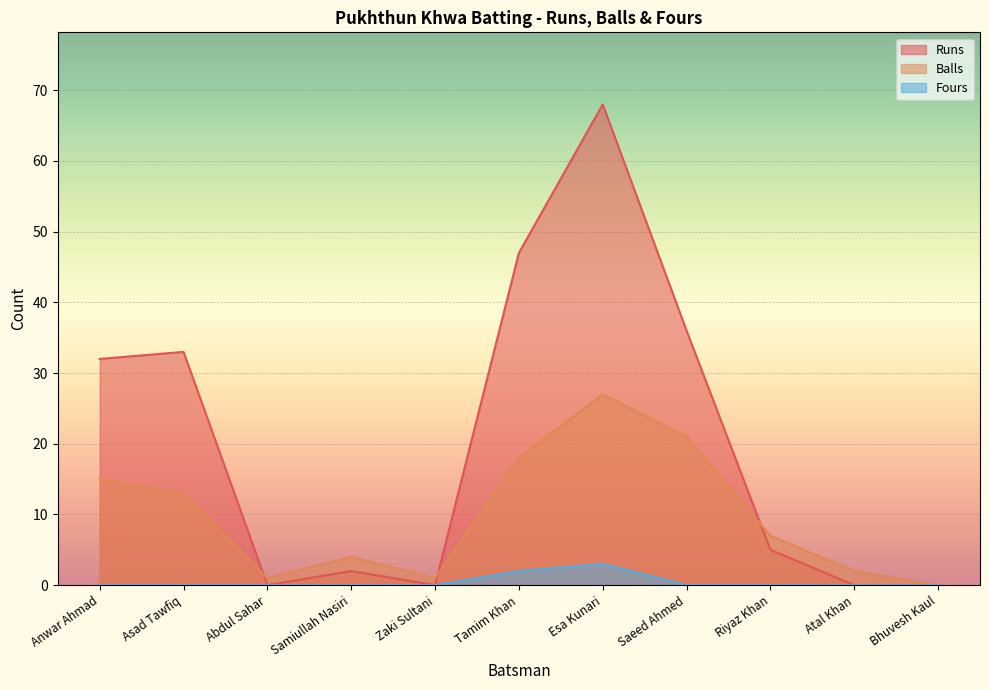

Is the value of Runs at Zaki Sultani greater than the value of Fours at Zaki Sultani?

No